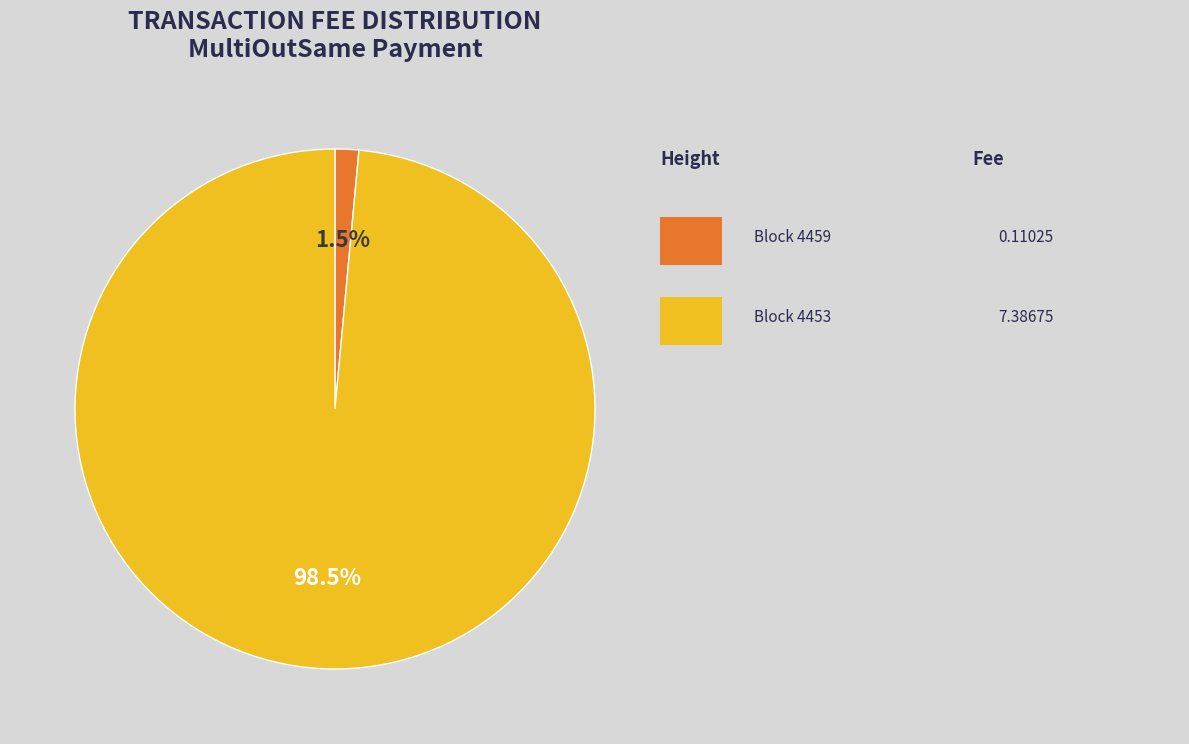

To the nearest percent, what is the difference between the largest and smallest slice percentages?

97%